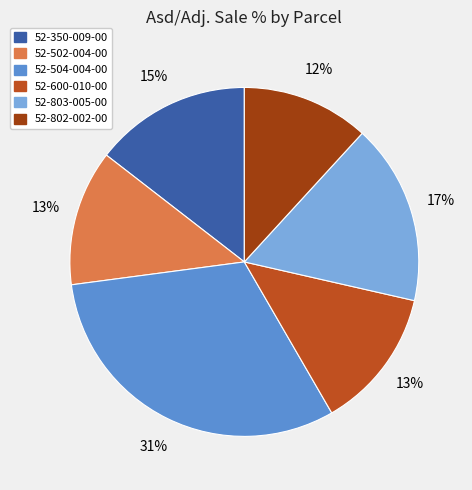

Which category has the biggest portion of the pie?

52-504-004-00